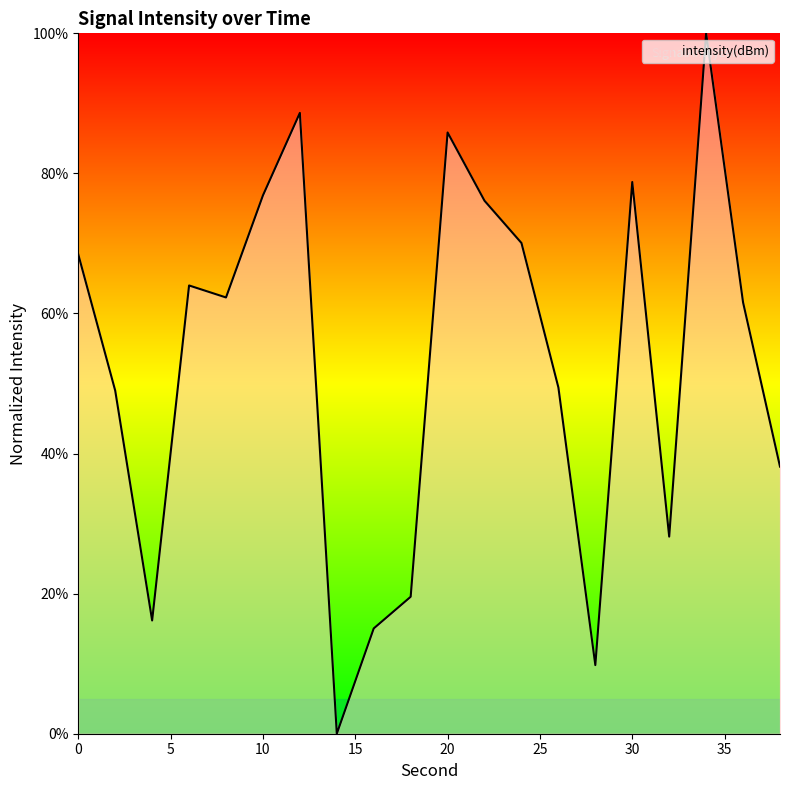

Count the number of data series in this chart.

1